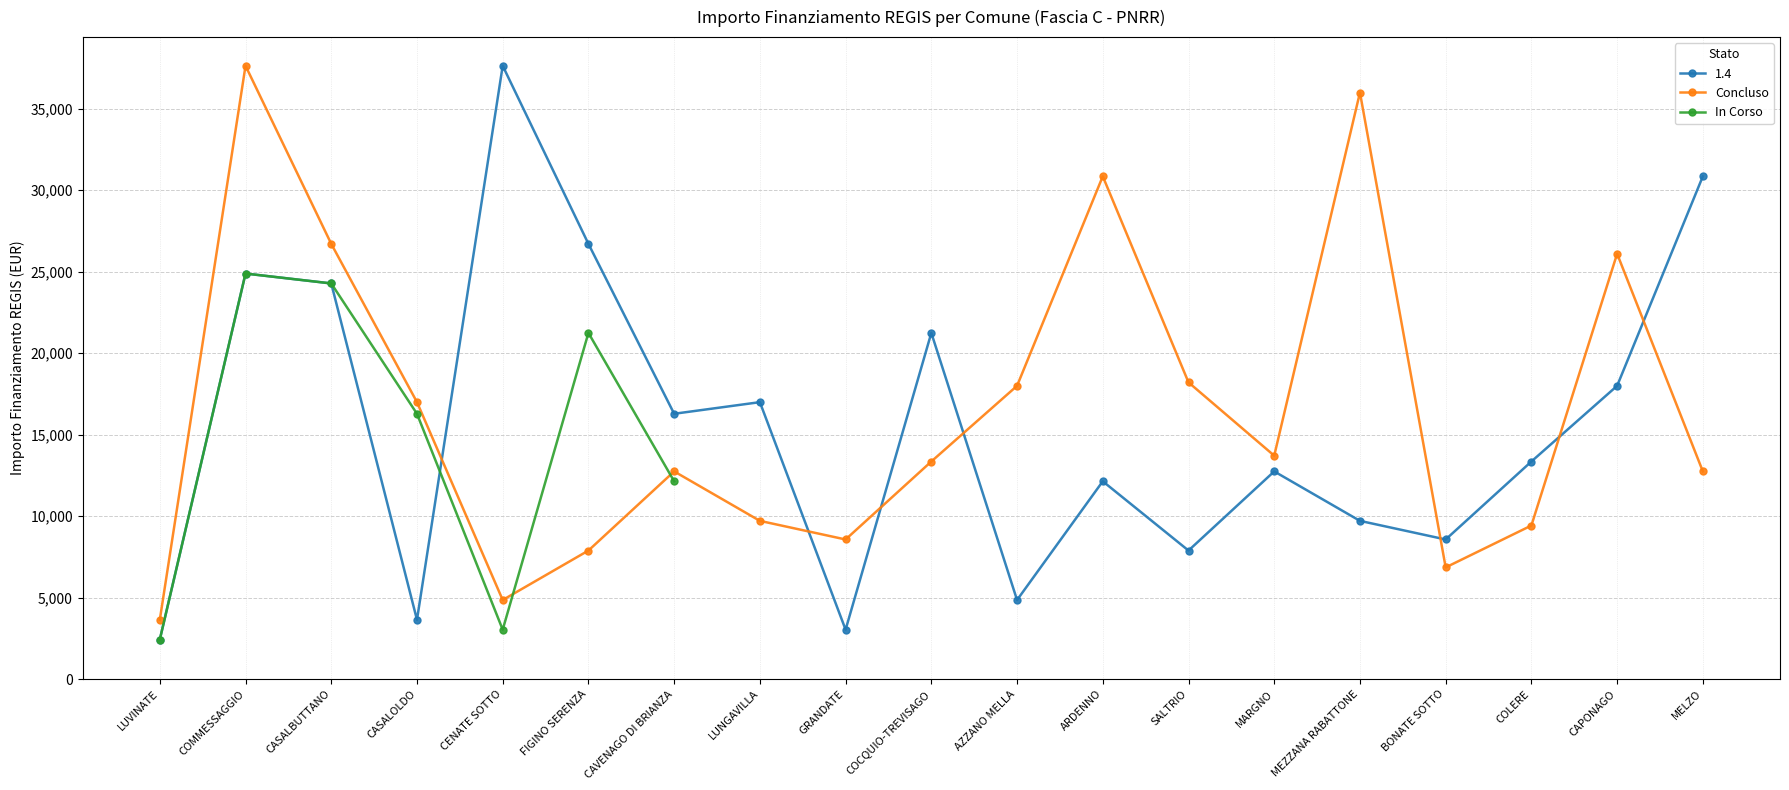

What is the label of the 12th point from the left?

ARDENNO